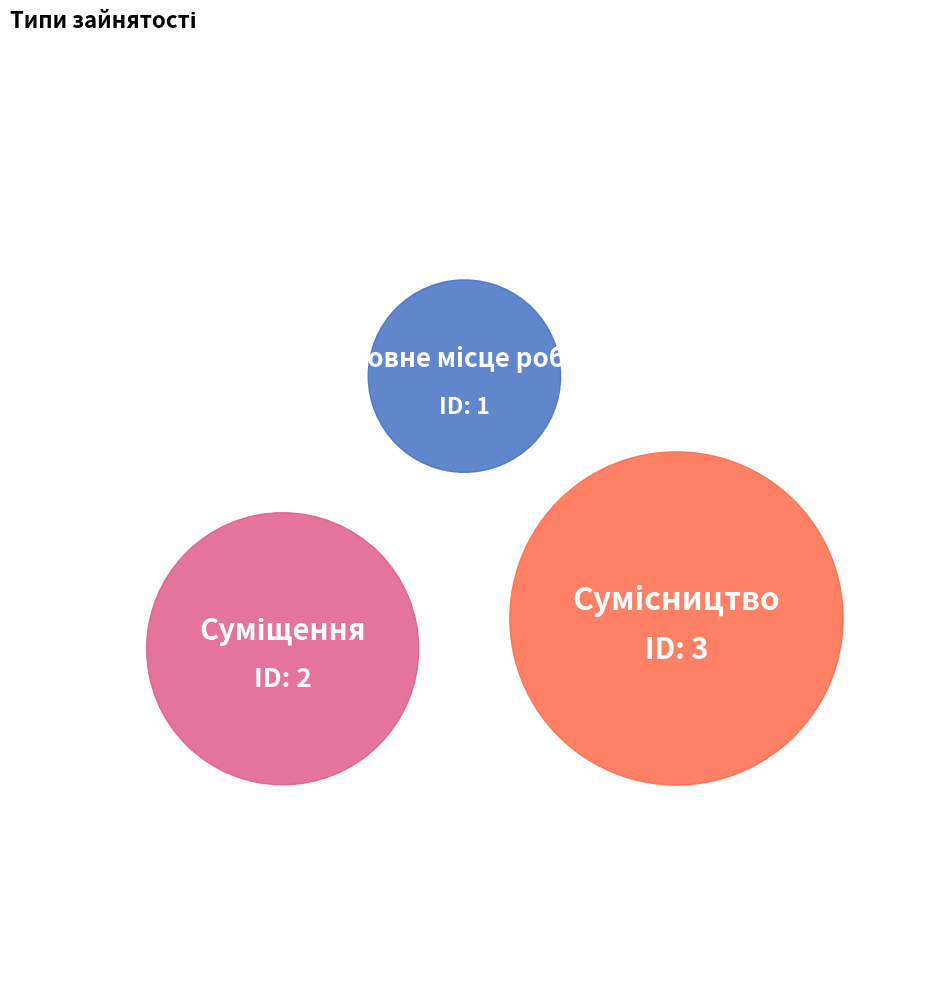

Rank the categories by value from highest to lowest.

Сумісництво, Суміщення, Основне місце роботи